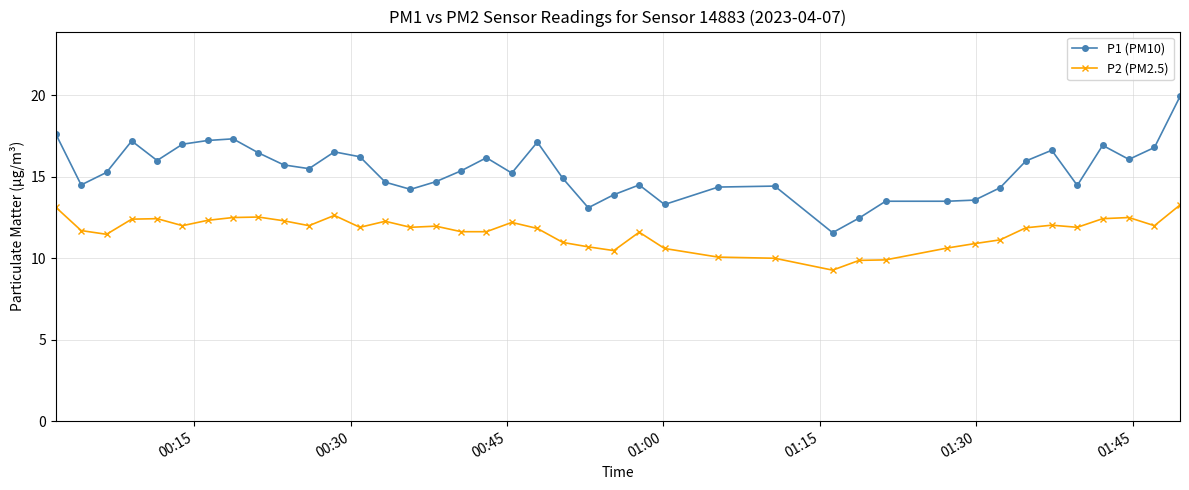

True or false: P2 (PM2.5) and P1 (PM10) intersect in this chart.

False